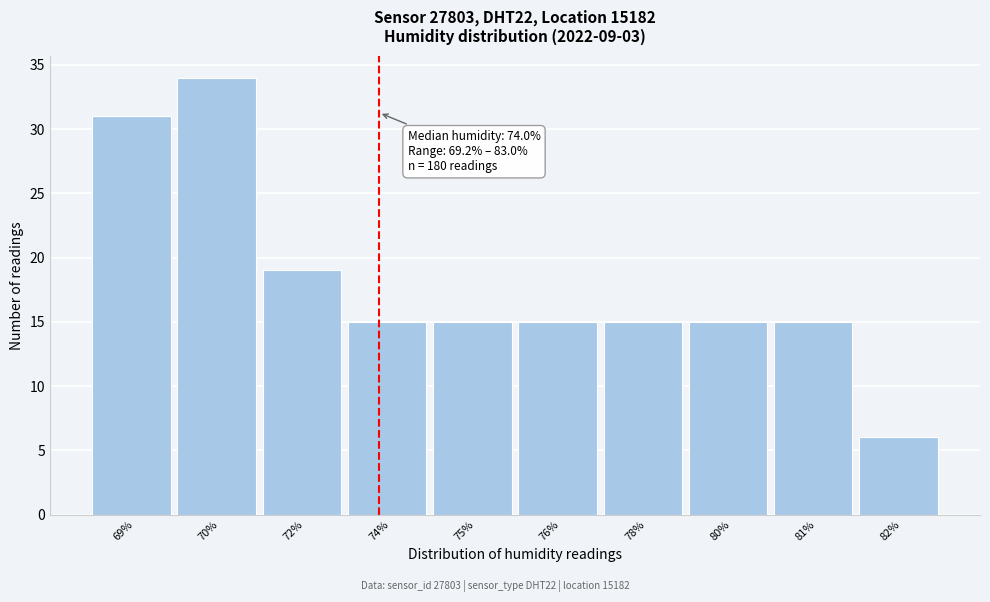

Reading left to right, extract all data points from this chart.

69%=31	70%=34	72%=19	74%=15	75%=15	76%=15	78%=15	80%=15	81%=15	82%=6